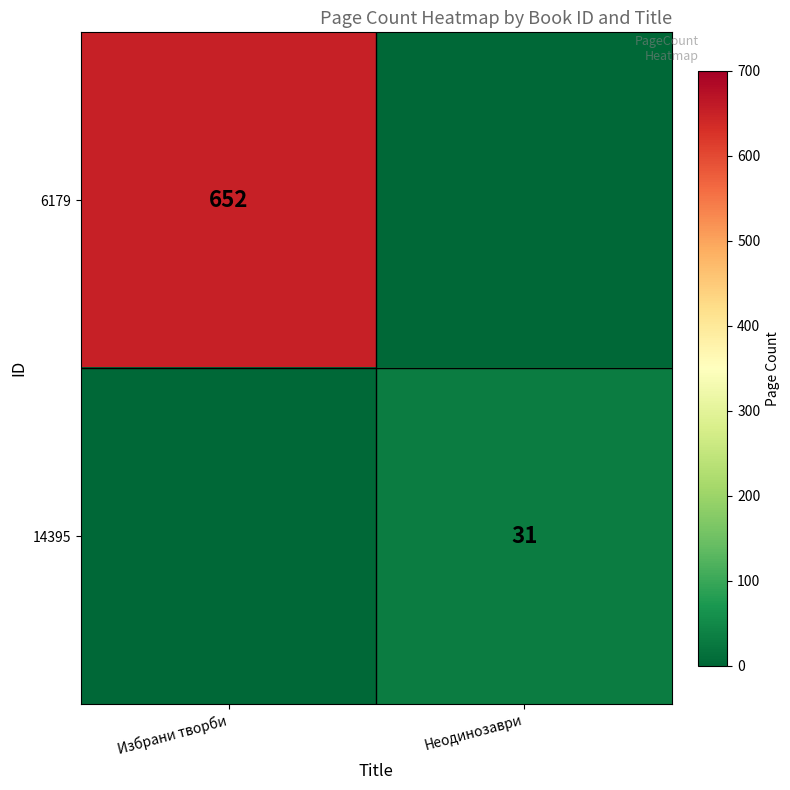

Count the number of categories in the chart.

2